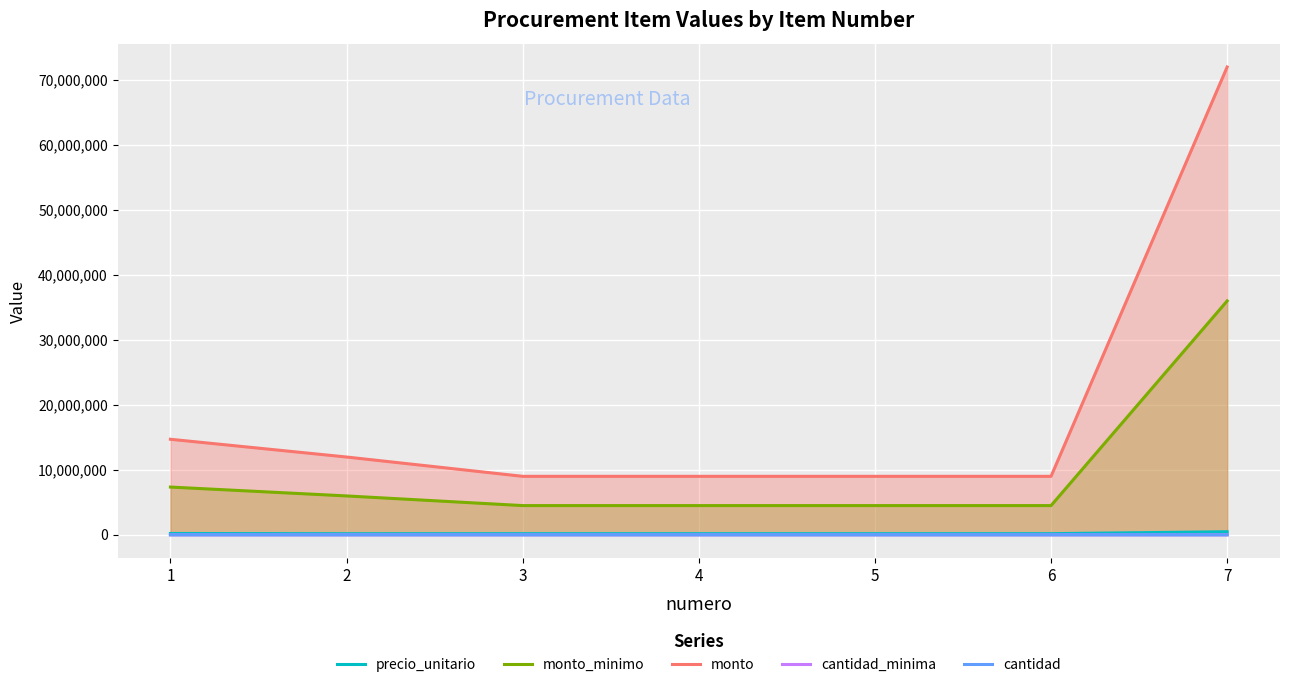

Which series has the largest total across all categories?

monto